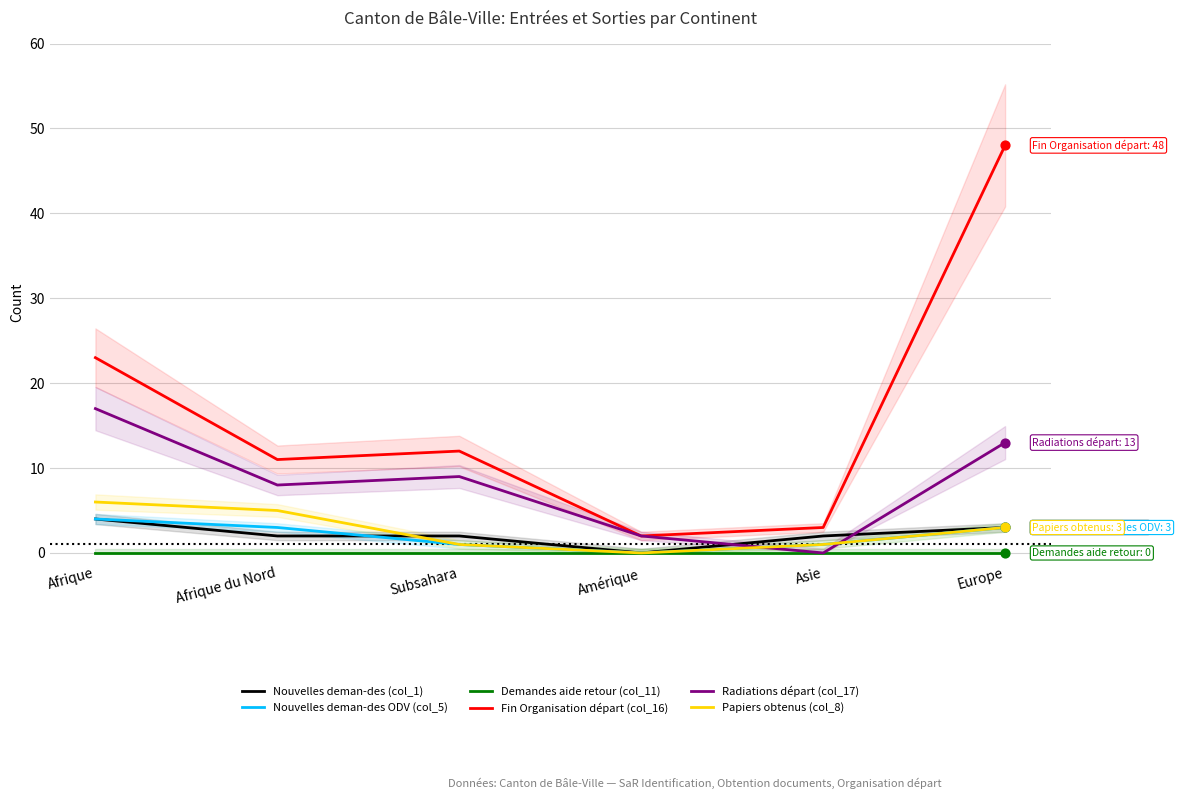

What are all the series names shown in the legend?

Nouvelles deman-des (col_1), Nouvelles deman-des ODV (col_5), Demandes aide retour (col_11), Fin Organisation départ (col_16), Radiations départ (col_17), Papiers obtenus (col_8)